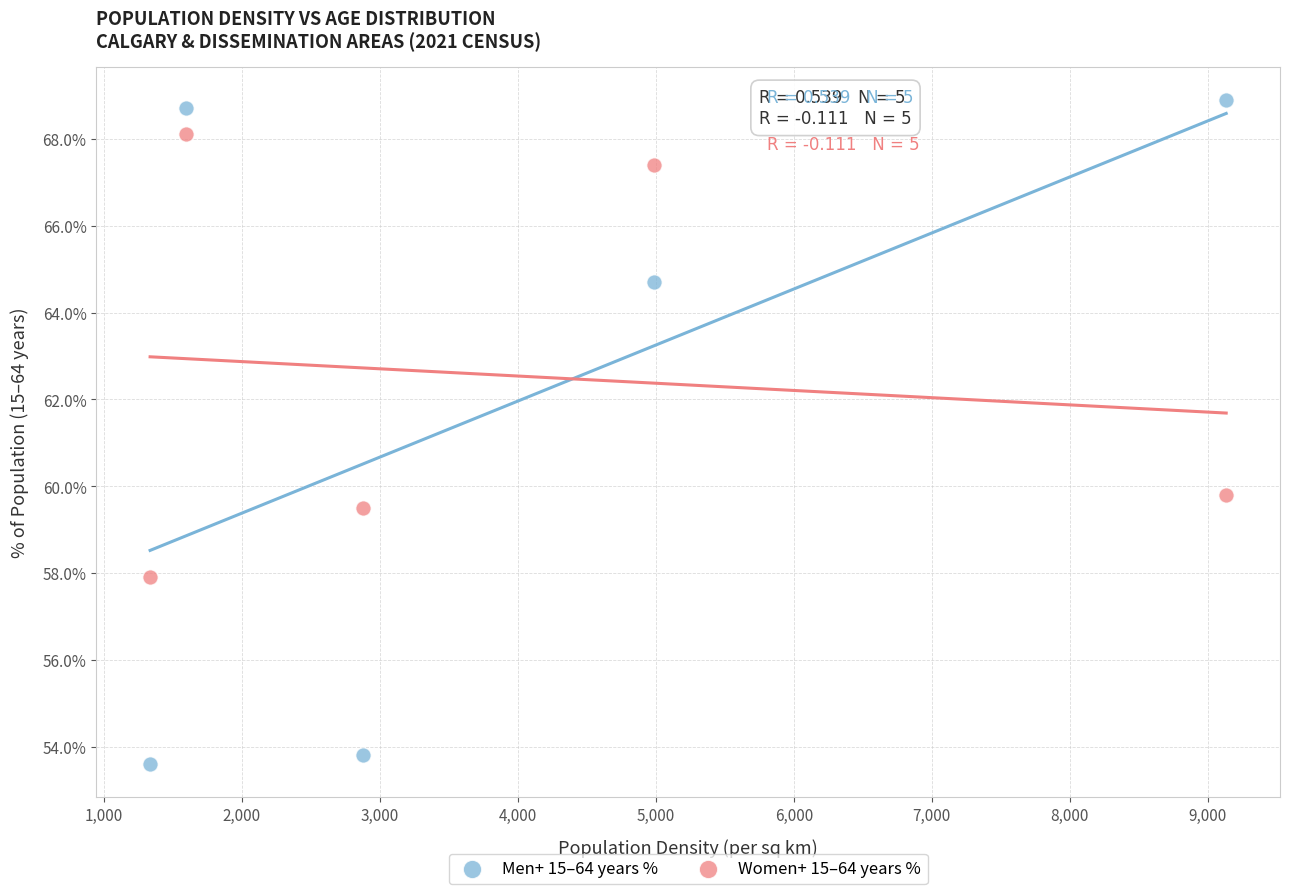

Which series contains the highest Y value?

Men+ 15–64 years %